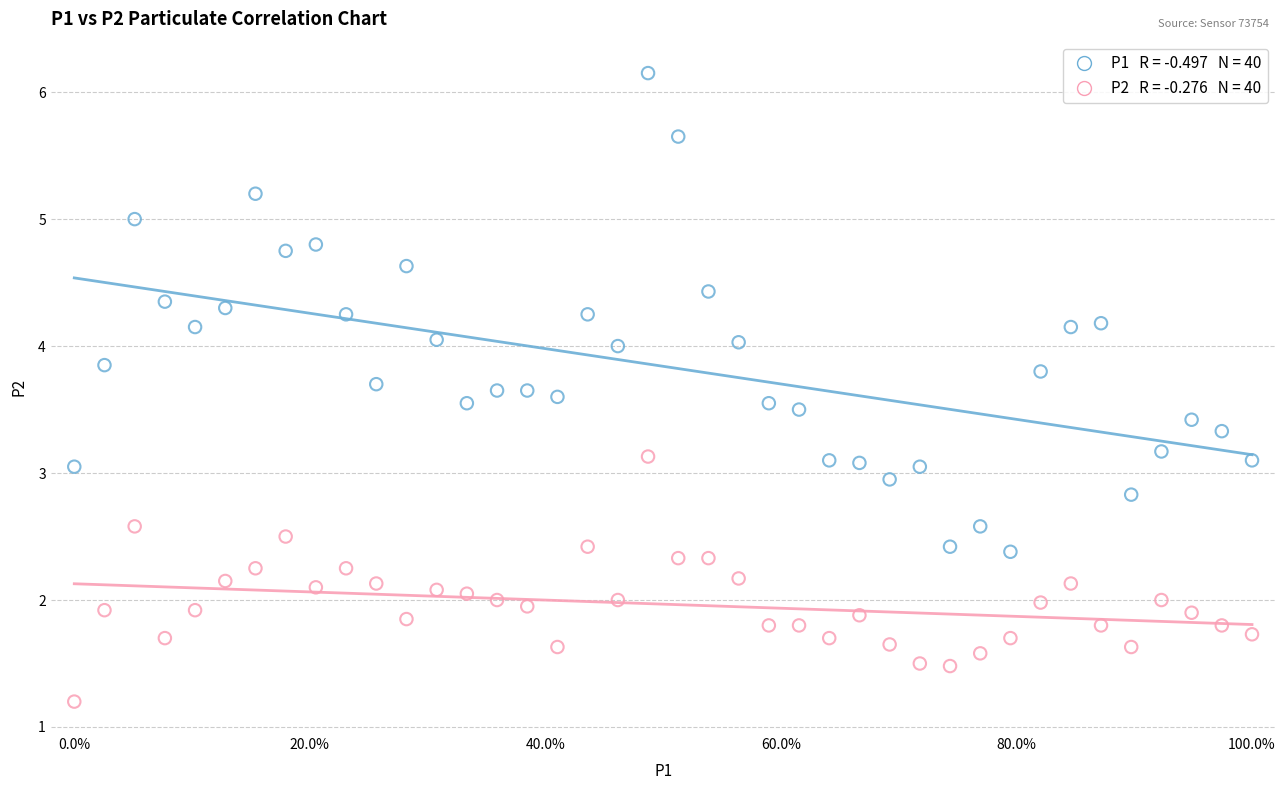

Across all data points, what is the range of X values (max minus min)?

1.0